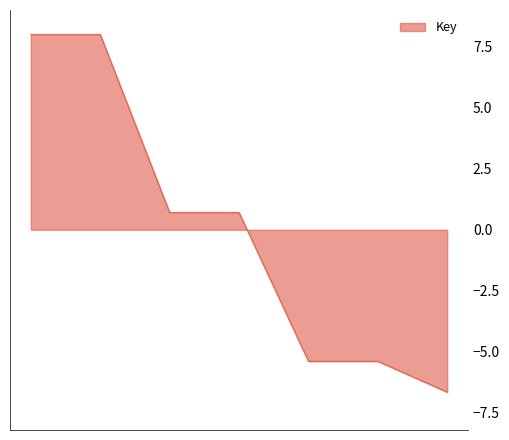

How many values are below 0?

3